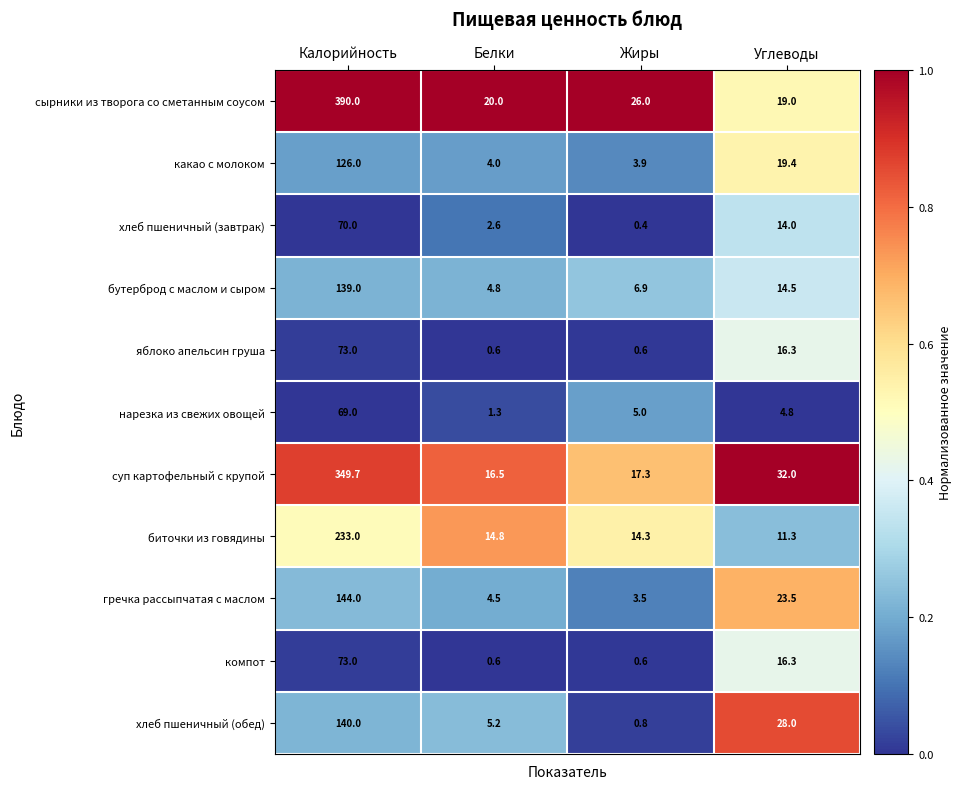

True or false: суп картофельный с крупой has a value of 32.0 at Углеводы.

True